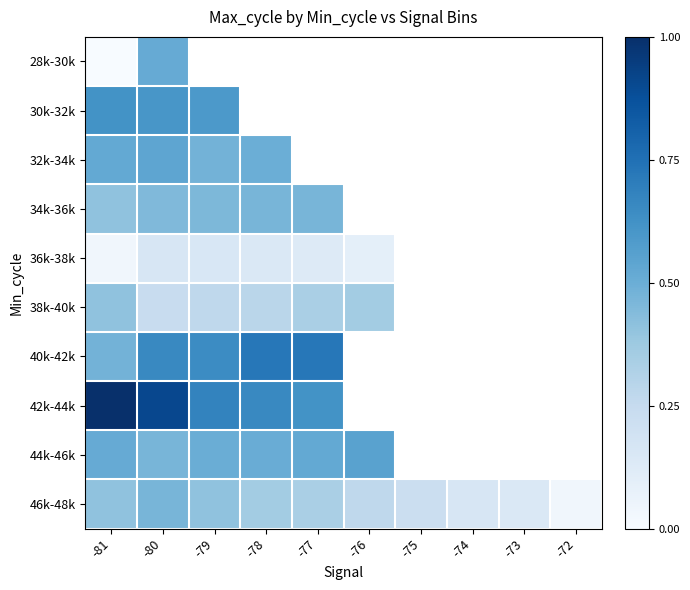

At which category is the sum across all series the highest?

-80